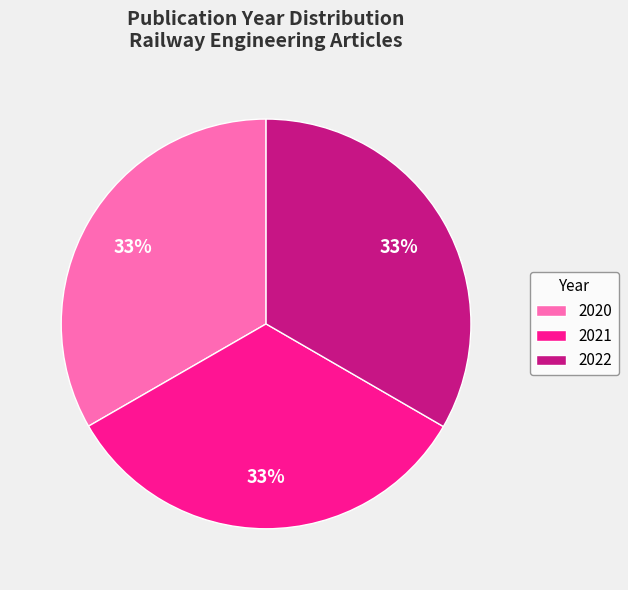

How many segments does this pie chart have?

3